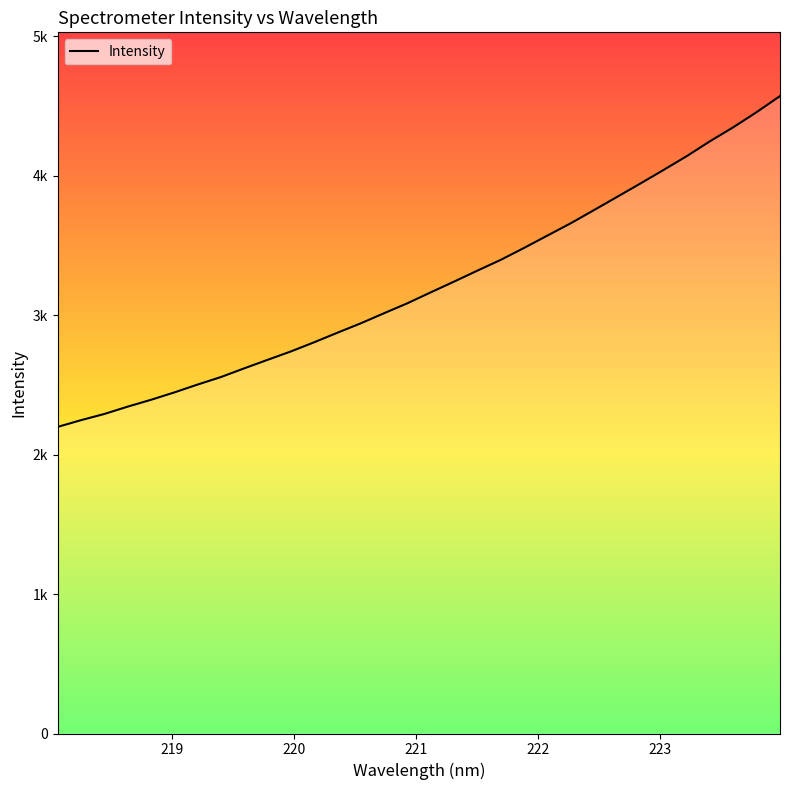

The chart shows a value of 4140.2 at 223.2172. True or false?

True